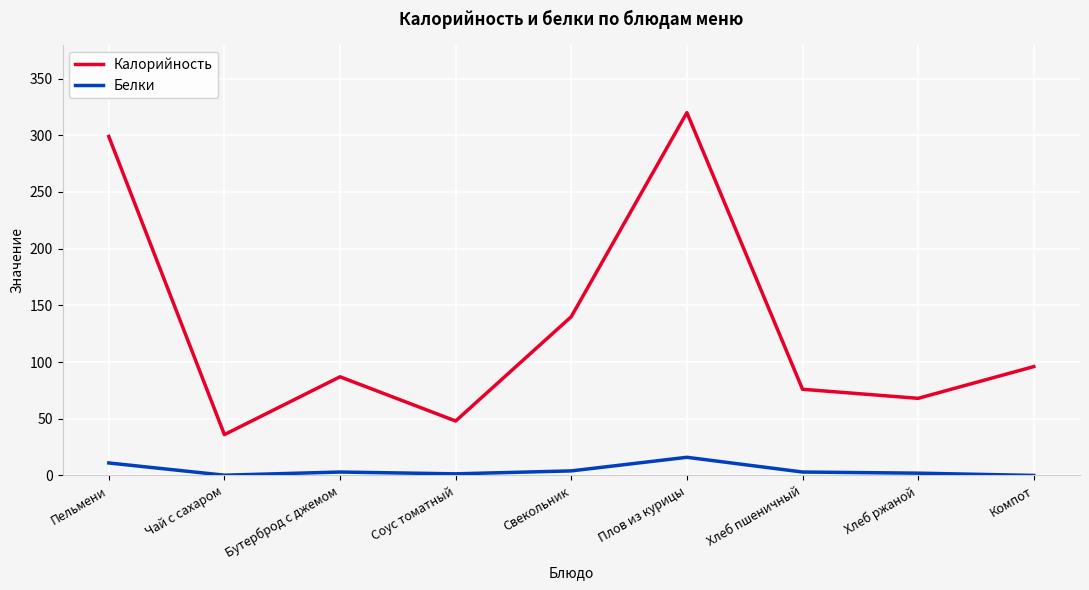

In Калорийность, how many points are lower than both neighbors (excluding endpoints)?

3